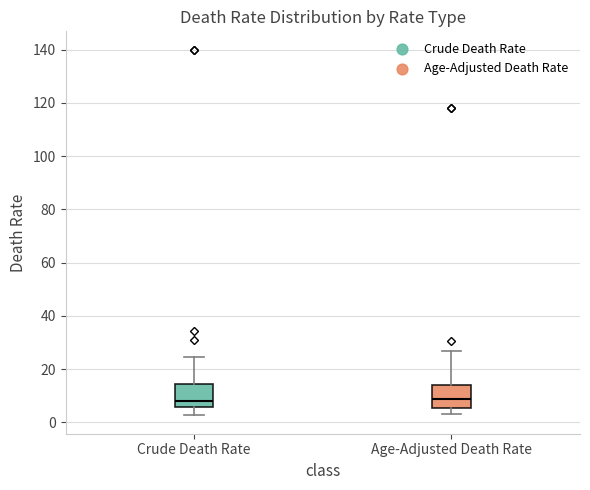

Reading left to right, read every box against the y-axis: the position of its median line, the range the box covers, and the ends of its whiskers. The values are not printed on the chart, so give them approximately, as read against the axis.

Crude Death Rate: median 8, box 6 to 14, whiskers 2 to 24
Age-Adjusted Death Rate: median 8, box 6 to 14, whiskers 4 to 26